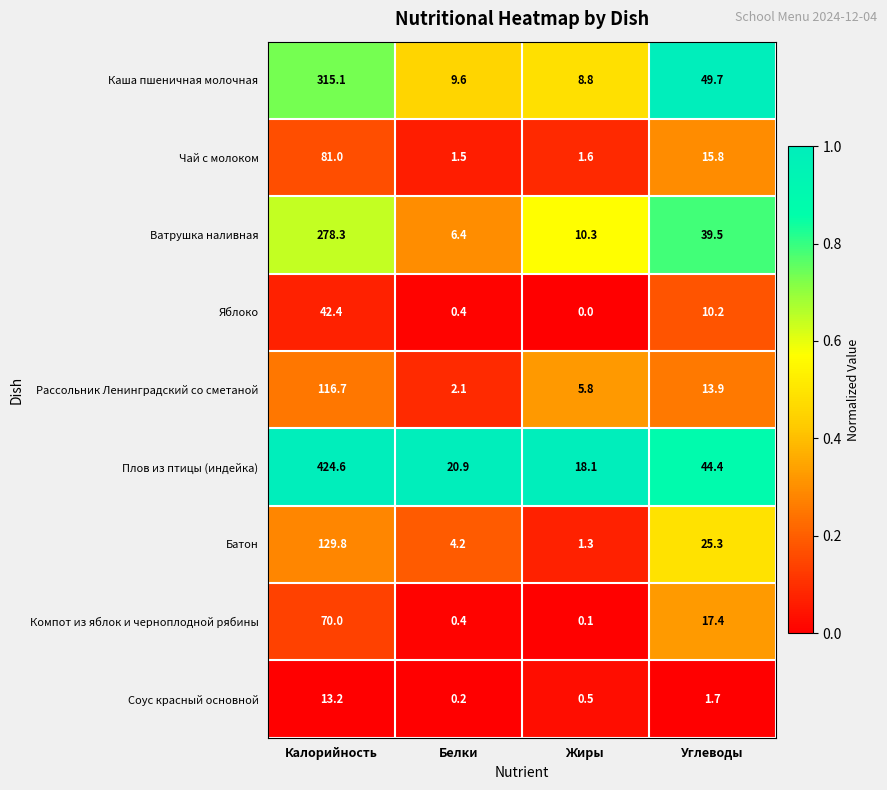

Which series has the largest total across all categories?

Плов из птицы (индейка)